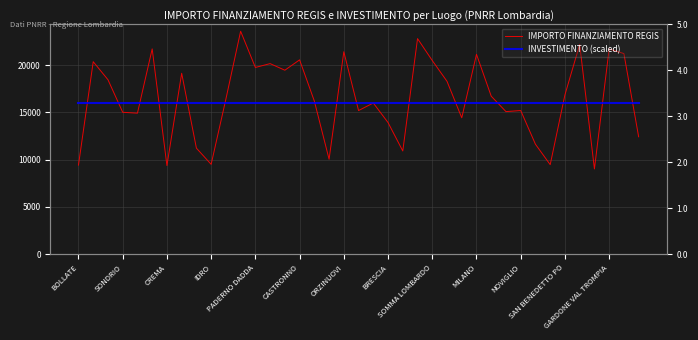

What is the total value across all series at SAN BENEDETTO PO?

39609